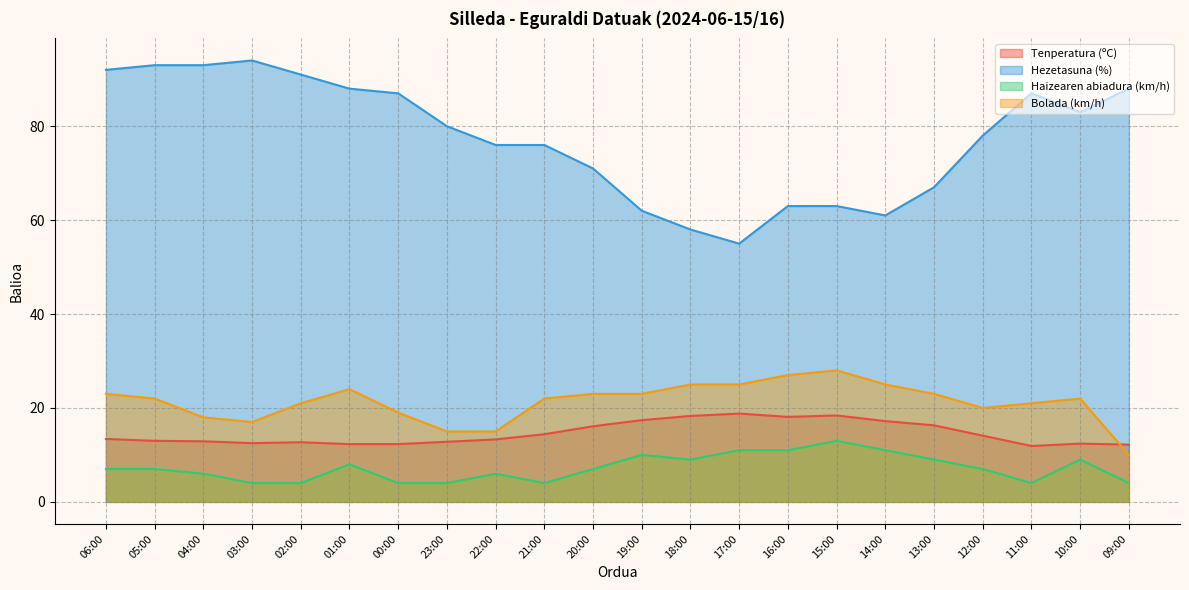

What is the sum of the Bolada (km/h) values at 02:00 and 17:00?

46.0